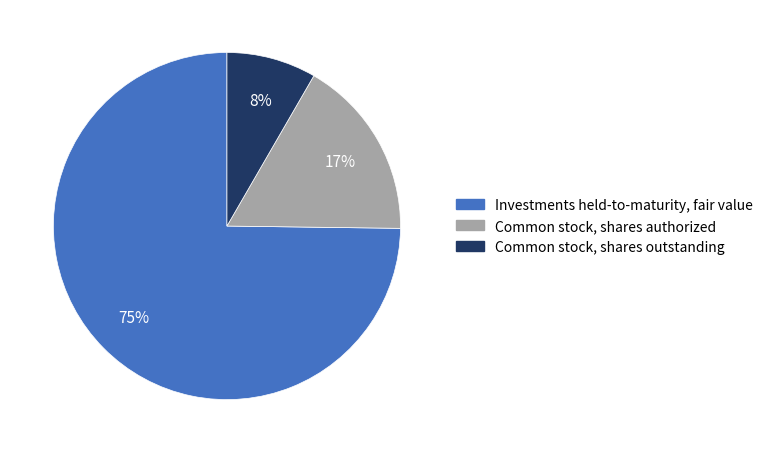

The Investments held-to-maturity, fair value slice represents 83% of the pie. True or false?

False